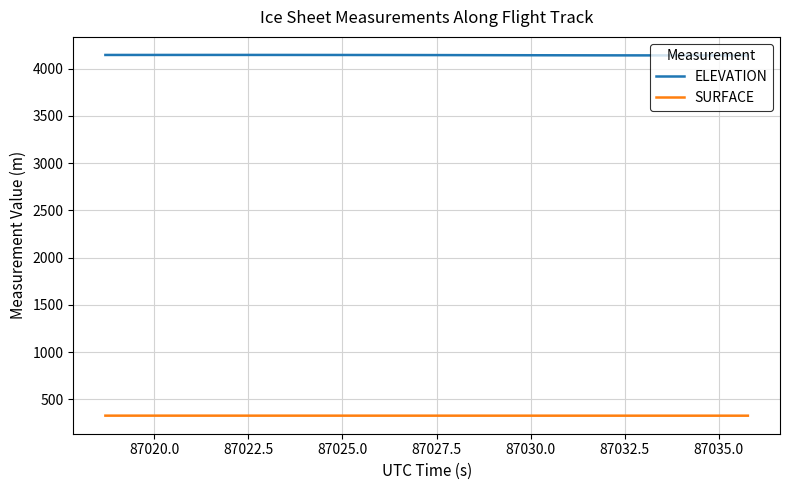

What is the maximum value shown in the chart?

4144.1